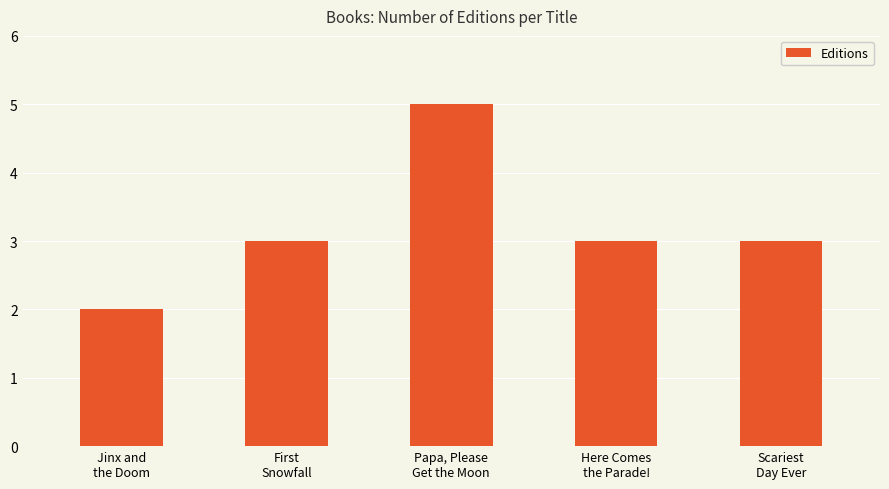

What is the sum of the values at Papa, Please
Get the Moon and Jinx and
the Doom?

7